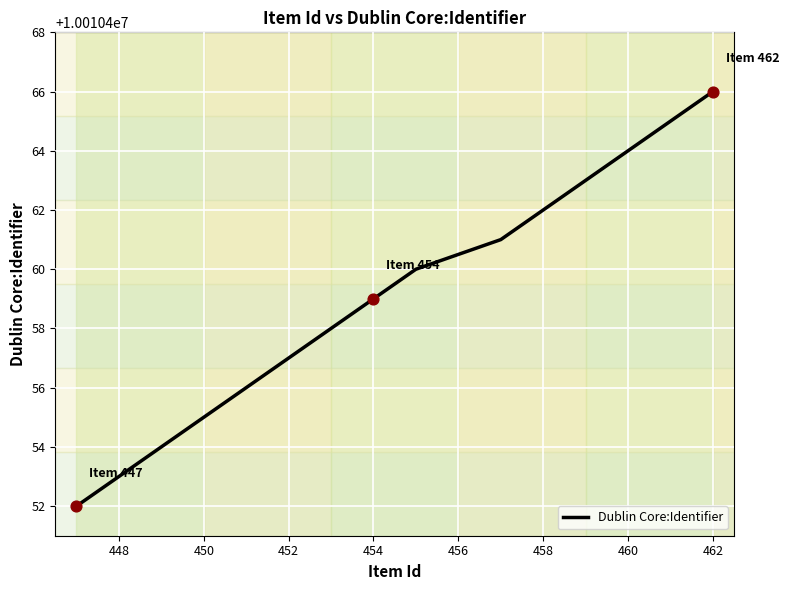

What is the minimum value shown in the chart?

10010452